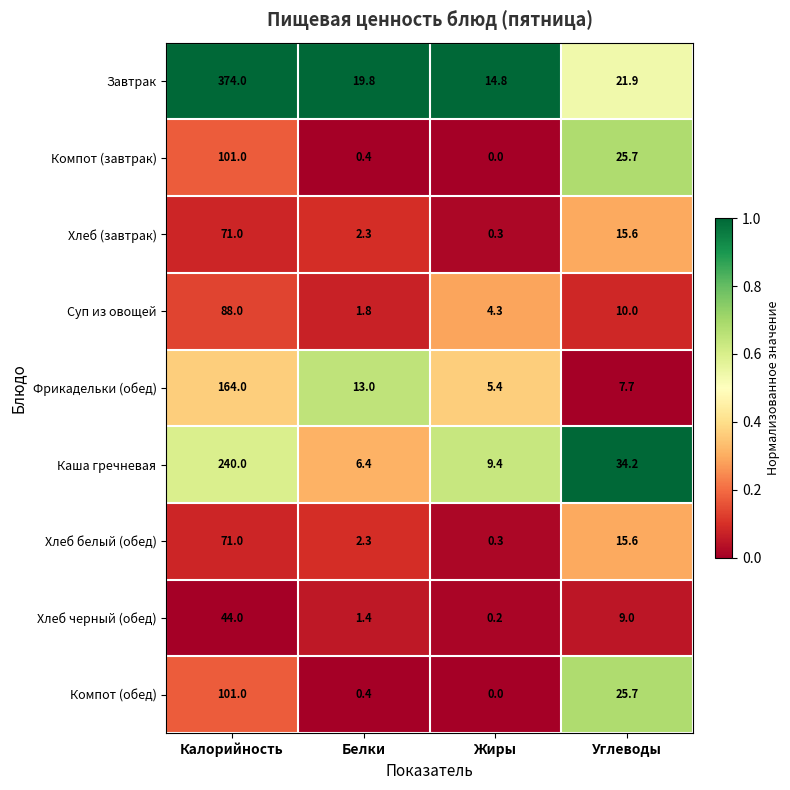

Read the Хлеб (завтрак) value at Углеводы.

15.6